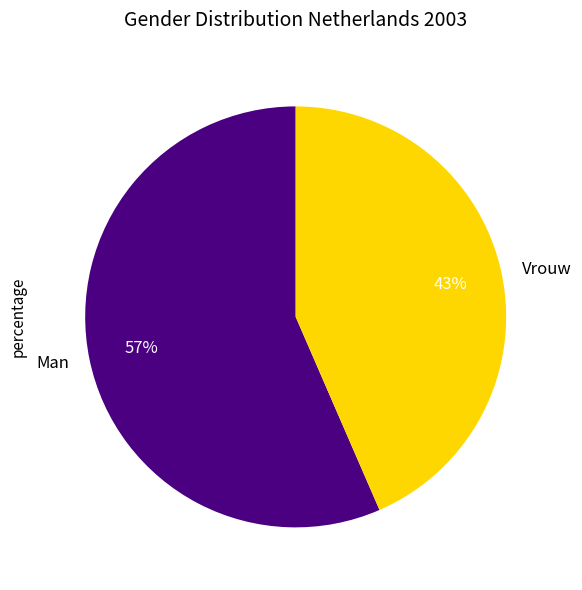

To the nearest percent, what portion does Vrouw represent?

43%